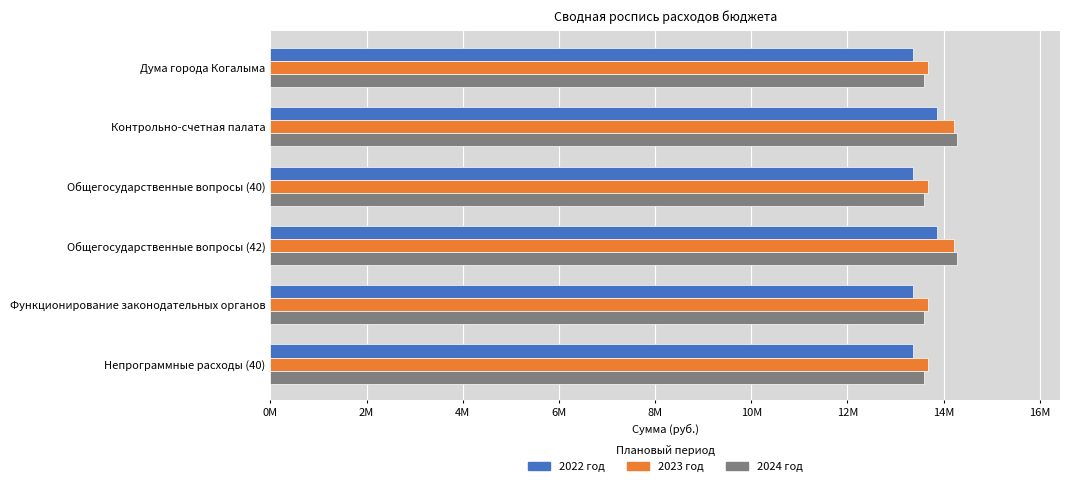

What are all the series names shown in the legend?

2022 год, 2023 год, 2024 год